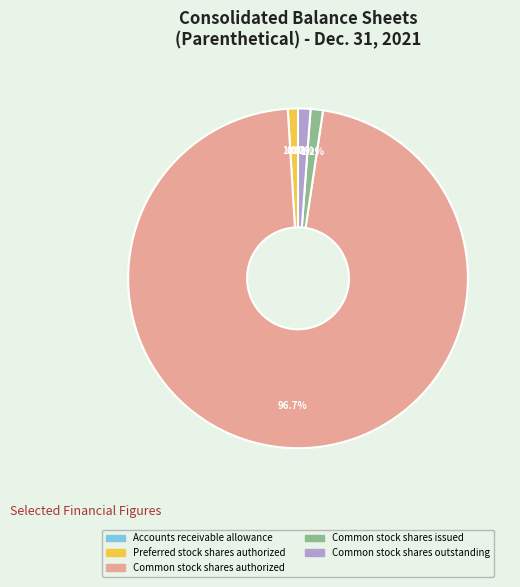

Do Common stock shares issued and Common stock shares outstanding together represent more than half of the pie?

No